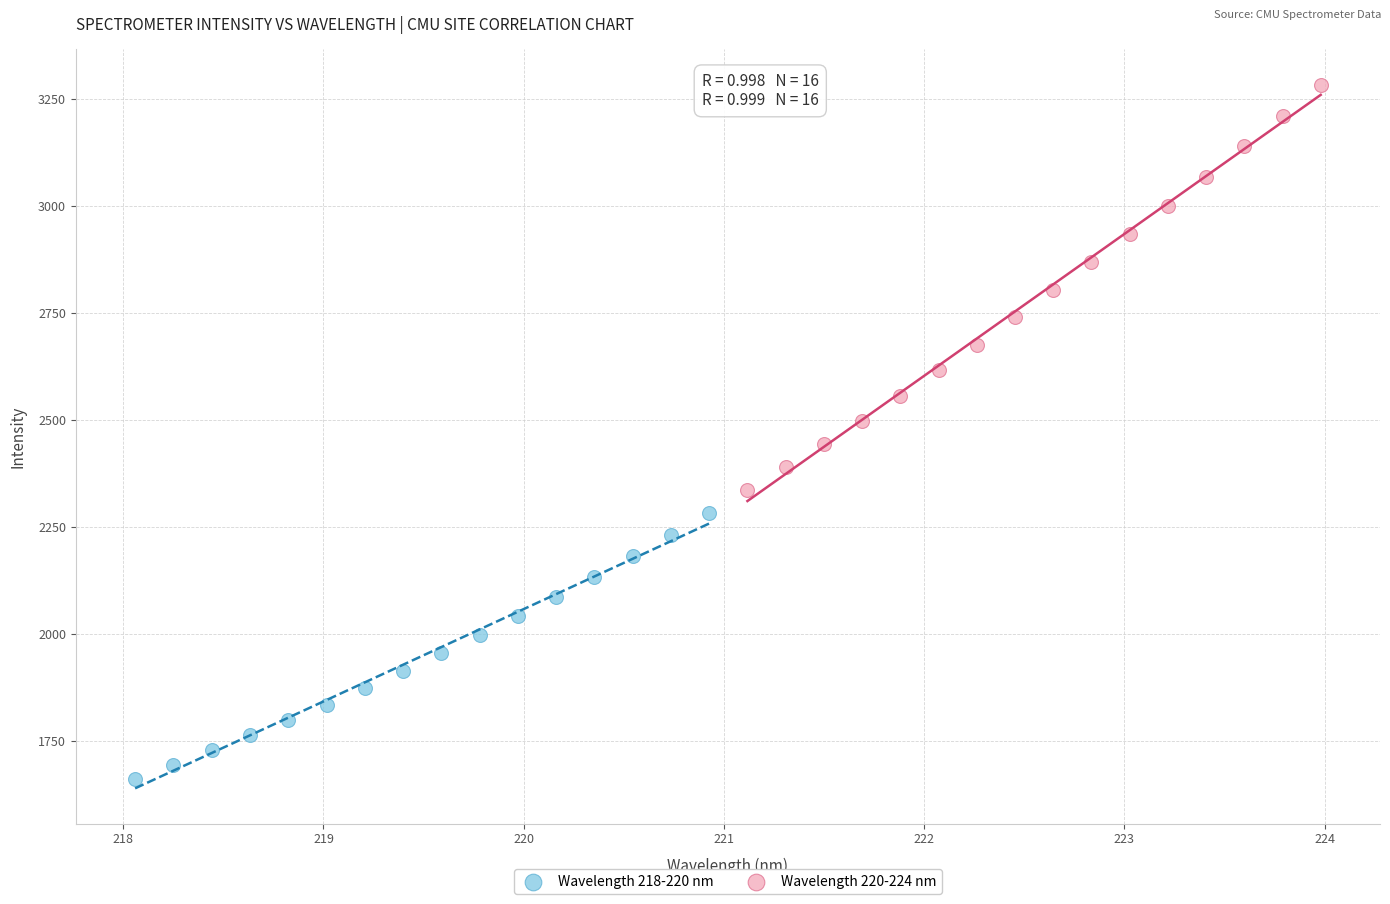

What are all the series names shown in the legend?

Wavelength 218-220 nm, Wavelength 220-224 nm